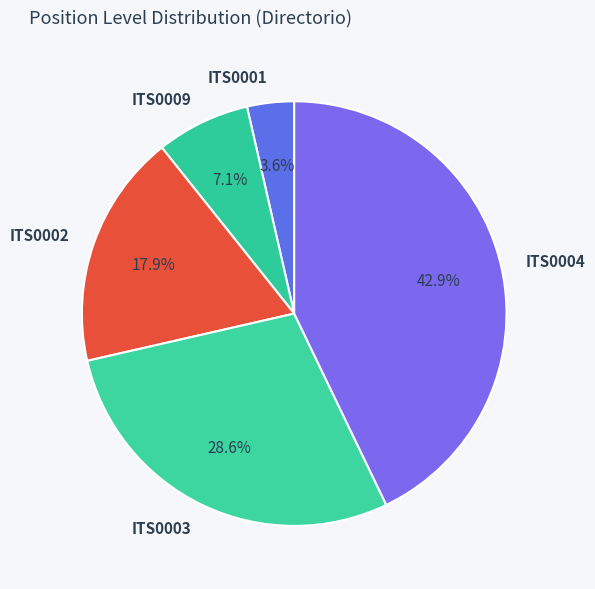

Count the number of slices in the pie.

5